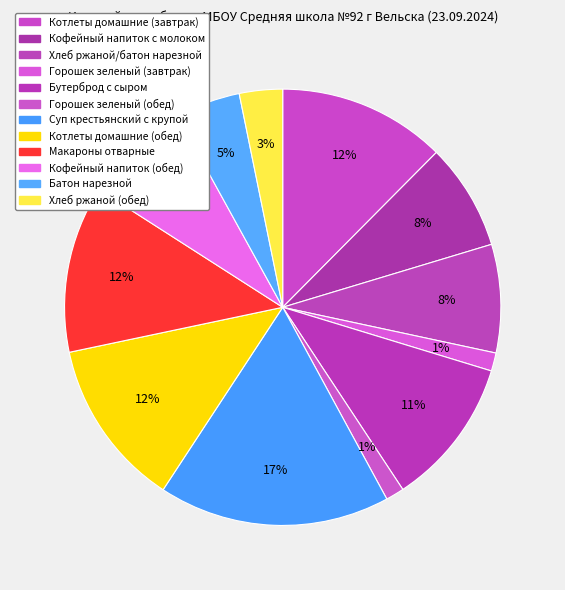

What is the change in value from Кофейный напиток (обед) to Батон нарезной?

-50.6